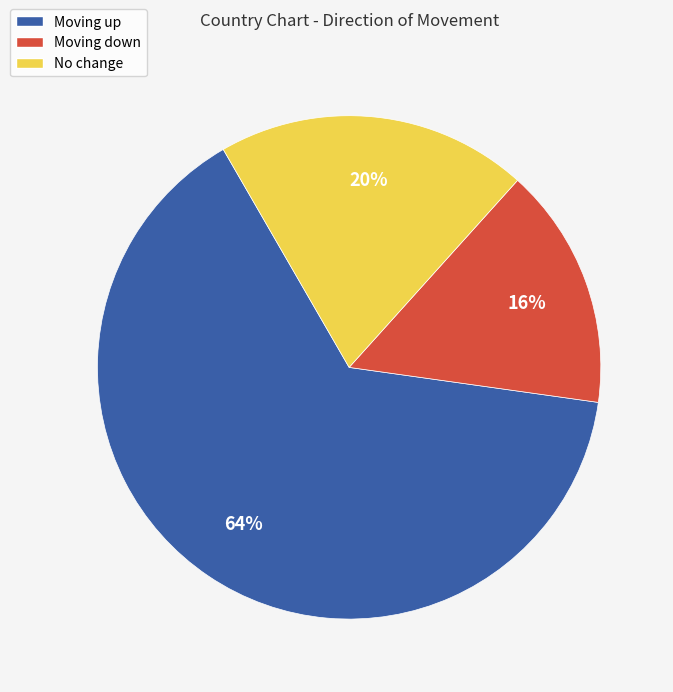

What is the largest slice in the pie chart?

Moving up